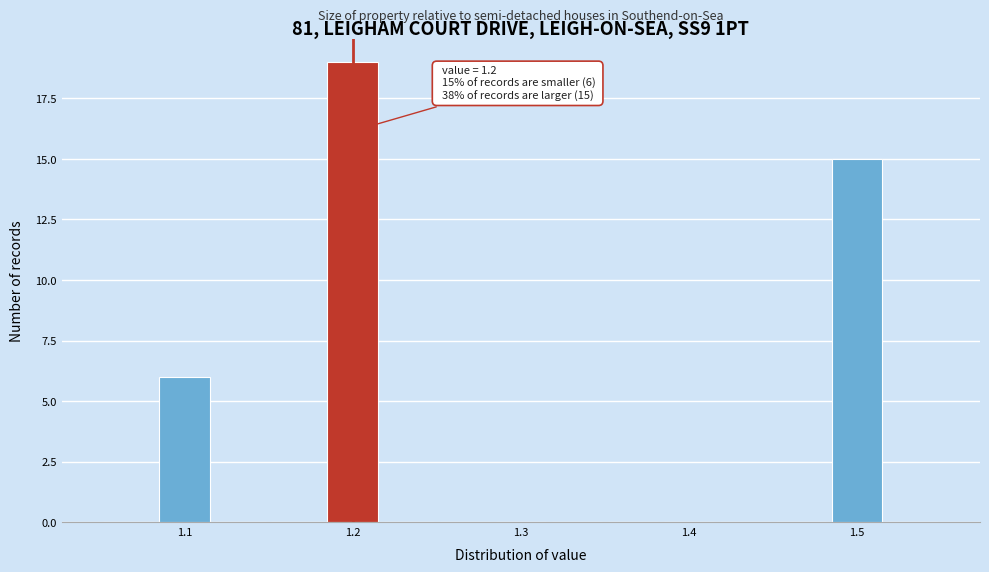

Around what value on the x-axis is the tallest bar? Give the approximate position of its centre, as read against the axis.

1.20